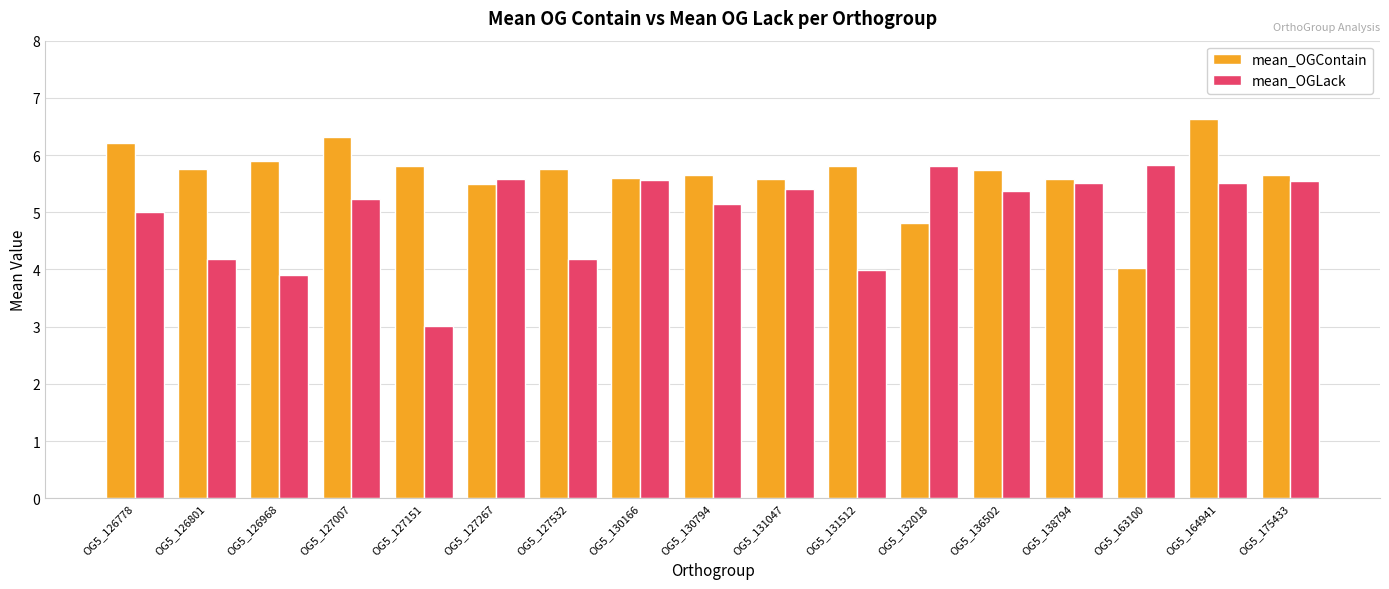

What is the sum of all mean_OGLack values?

84.8